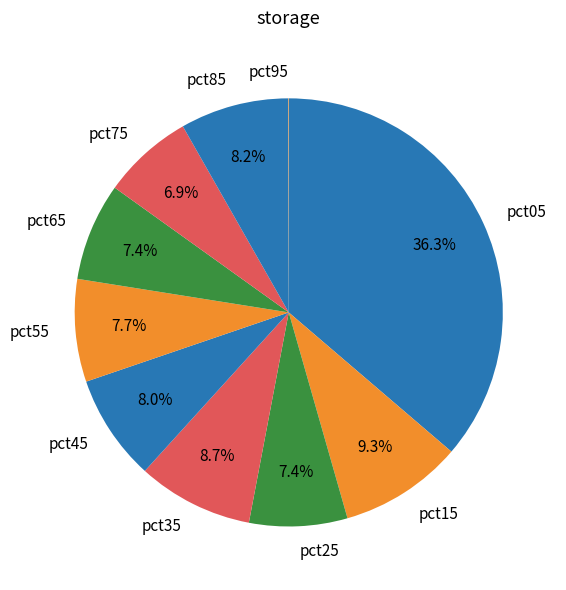

To the nearest percent, what percentage of the pie is pct05?

36%